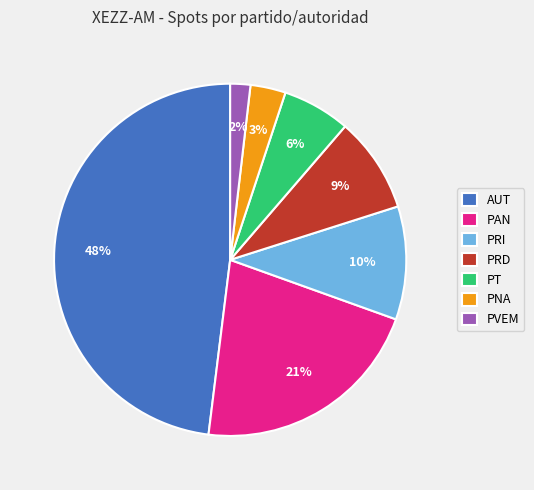

Is there any slice that represents more than half of the pie?

No